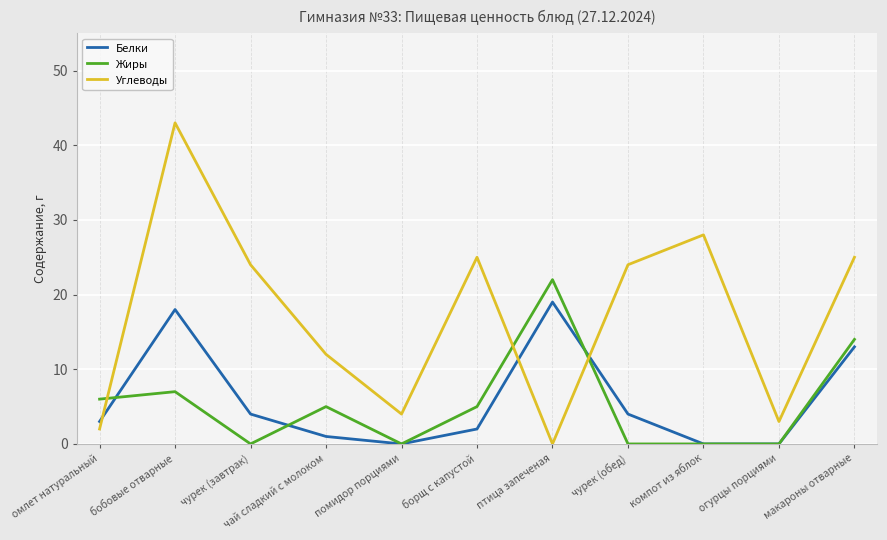

What is the total value across all series at чай сладкий с молоком?

18